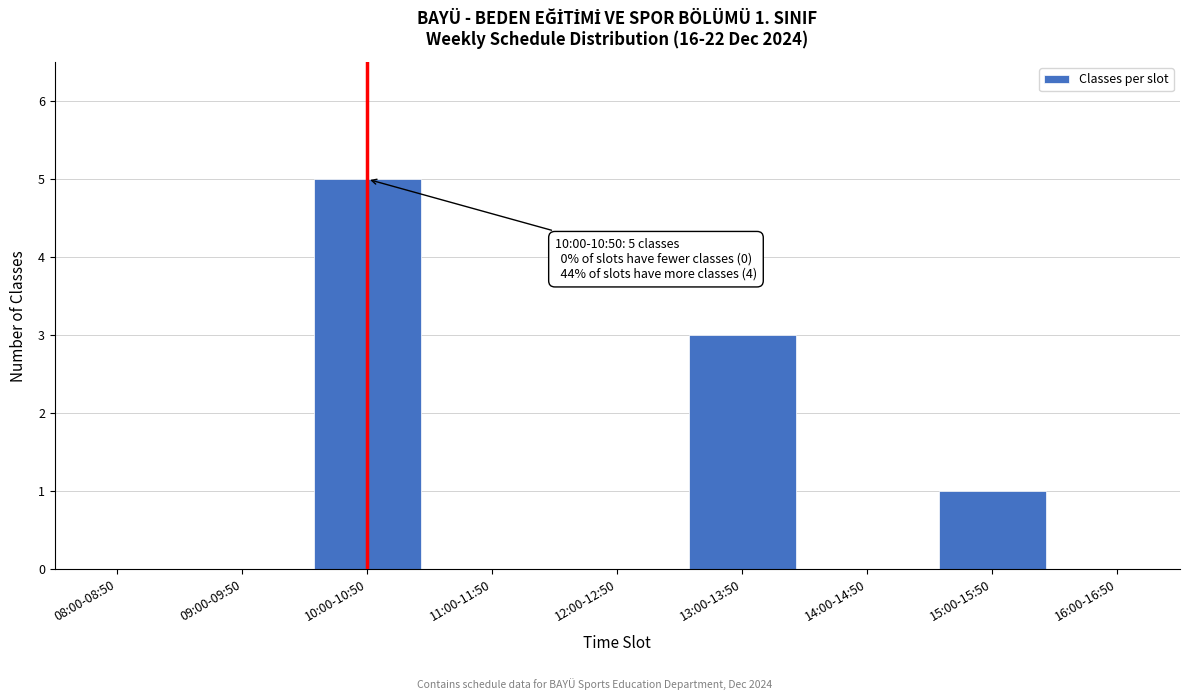

Reading left to right, extract all data points from this chart.

08:00-08:50=0	09:00-09:50=0	10:00-10:50=5	11:00-11:50=0	12:00-12:50=0	13:00-13:50=3	14:00-14:50=0	15:00-15:50=1	16:00-16:50=0